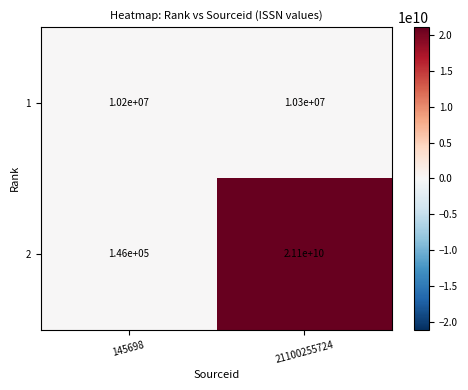

Rank the series by their average value, from highest to lowest.

2, 1